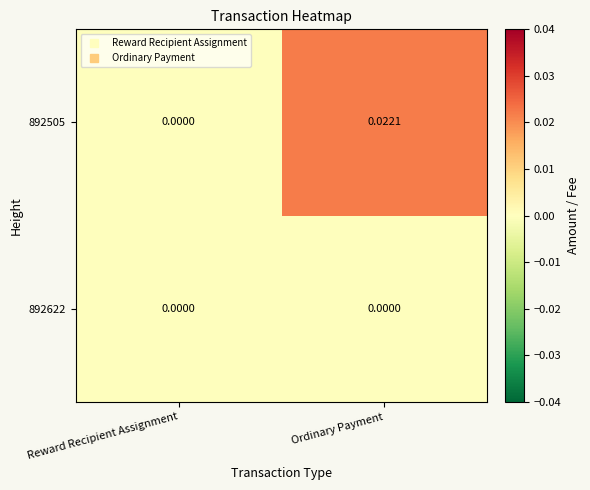

Rank the categories by 892505 value from lowest to highest.

Reward Recipient Assignment, Ordinary Payment